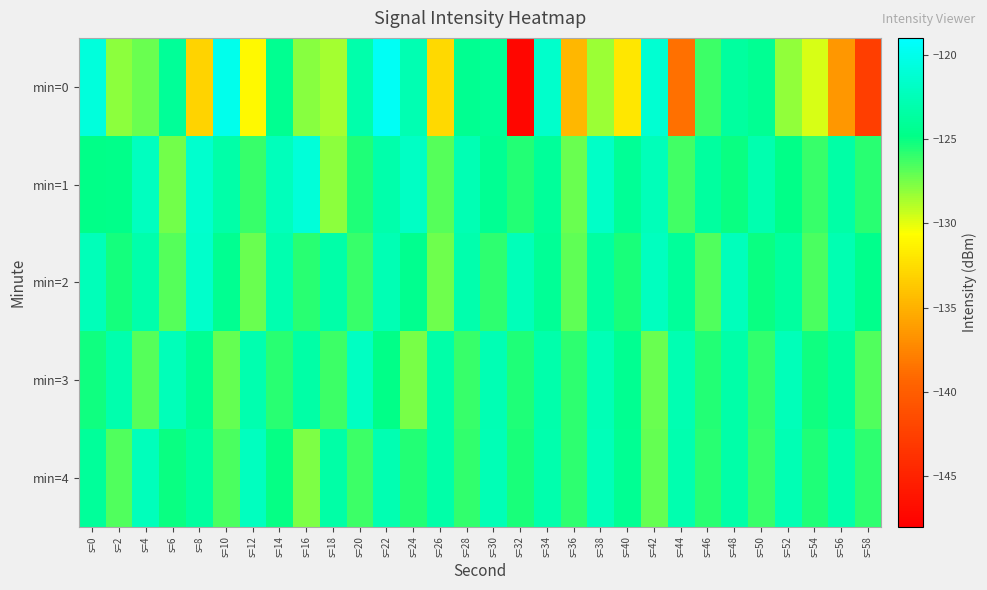

At s=10, list the series in order from largest to smallest.

min=0, min=1, min=2, min=4, min=3